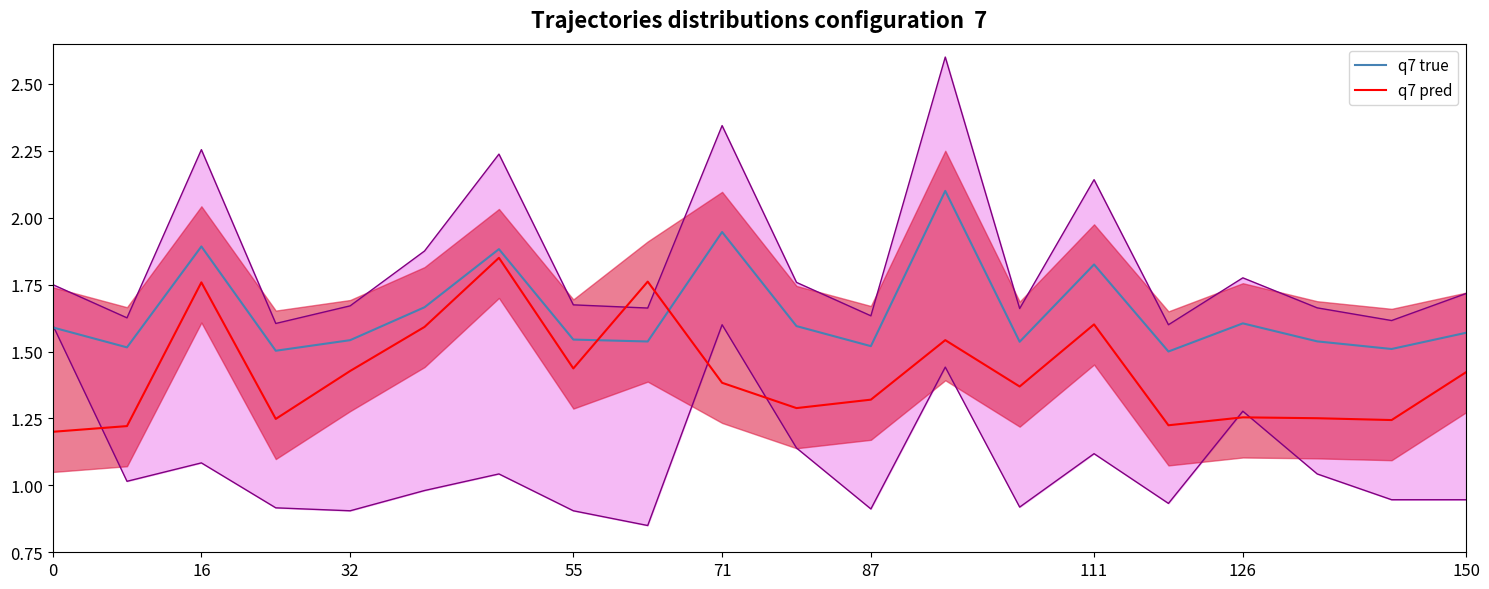

True or false: q7 true has more than 1 points higher than both neighbors.

True